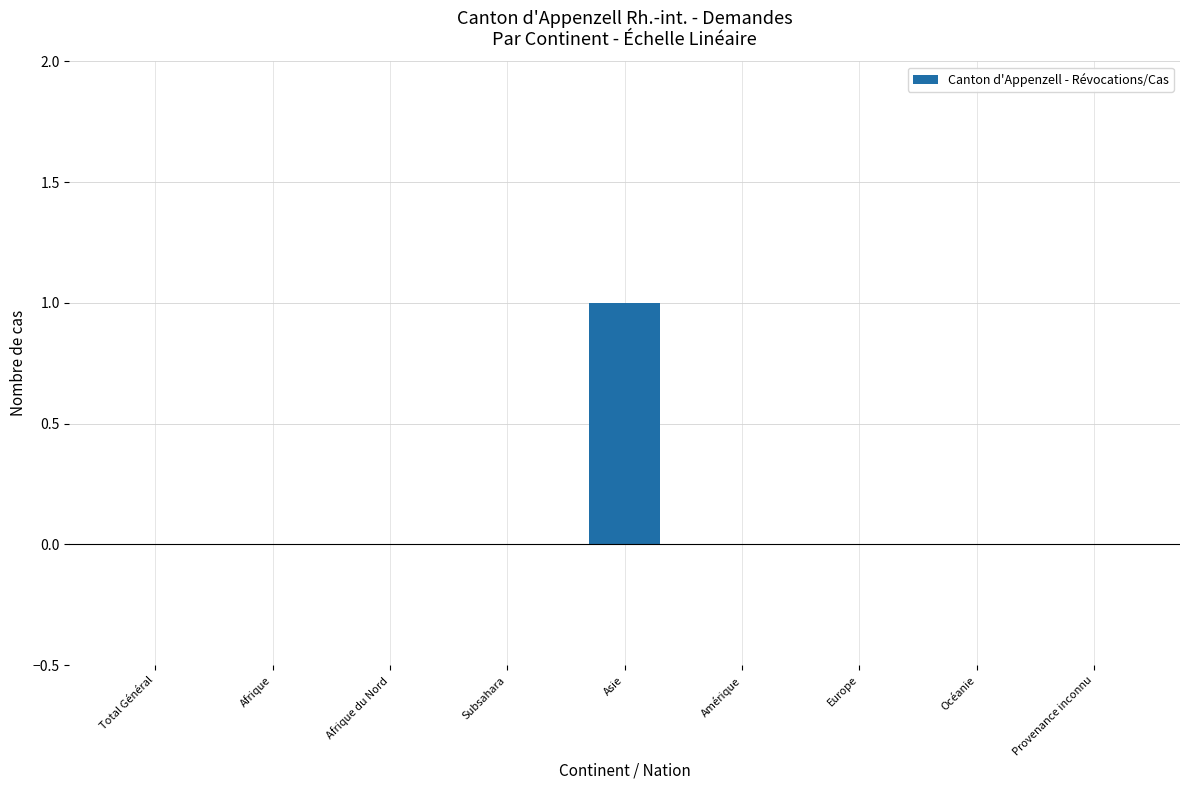

Count the number of data series in this chart.

1